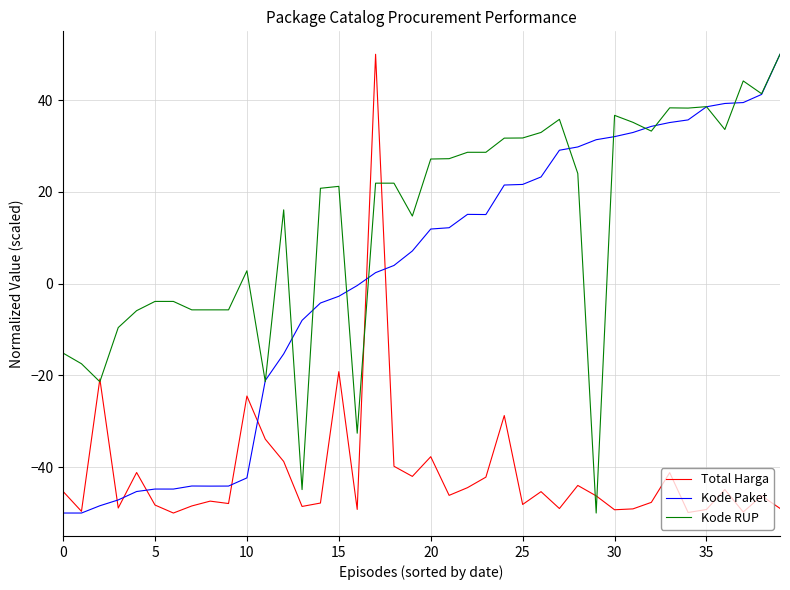

Which series has the largest total across all categories?

Kode RUP